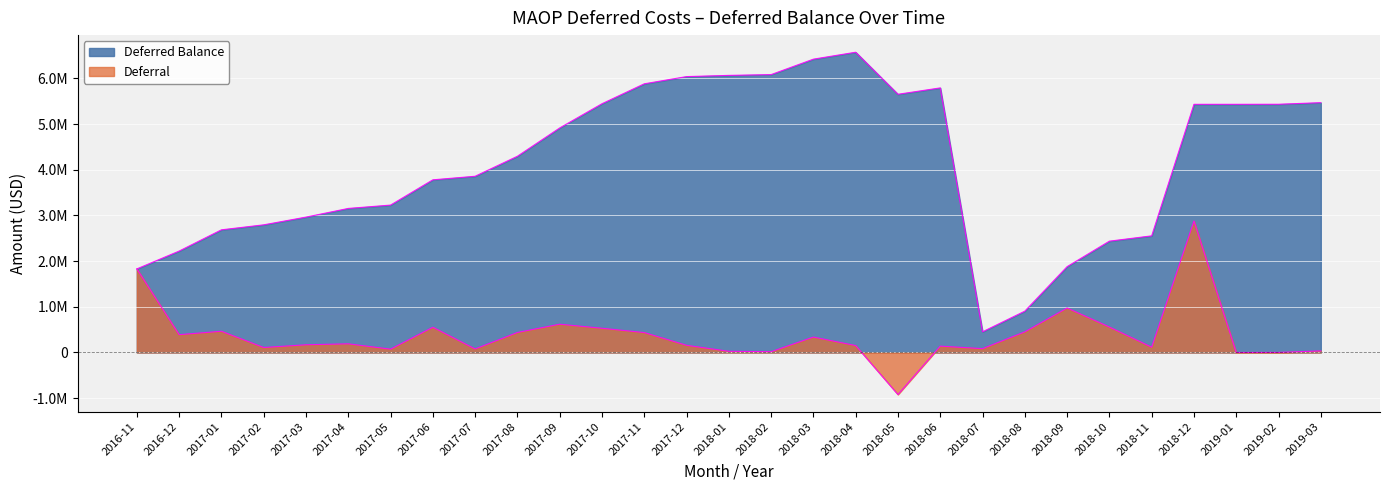

In Deferred Balance, how many points are lower than both neighbors (excluding endpoints)?

2